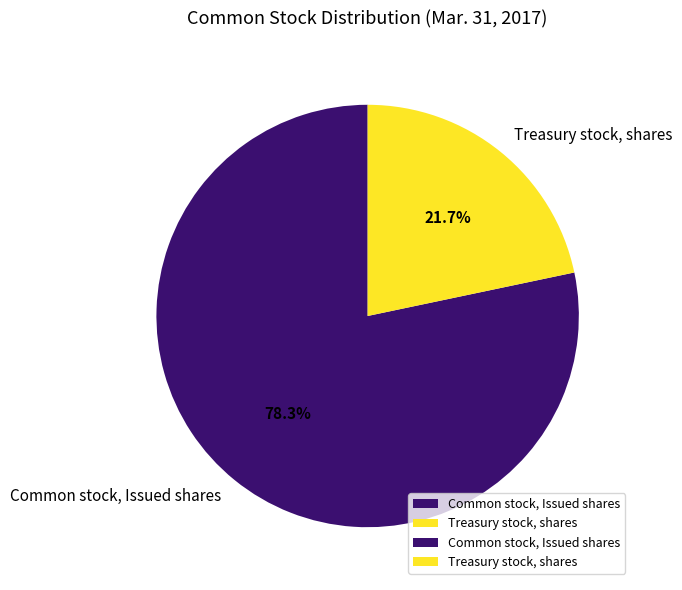

To the nearest percent, what portion does Common stock, Issued shares represent?

78%